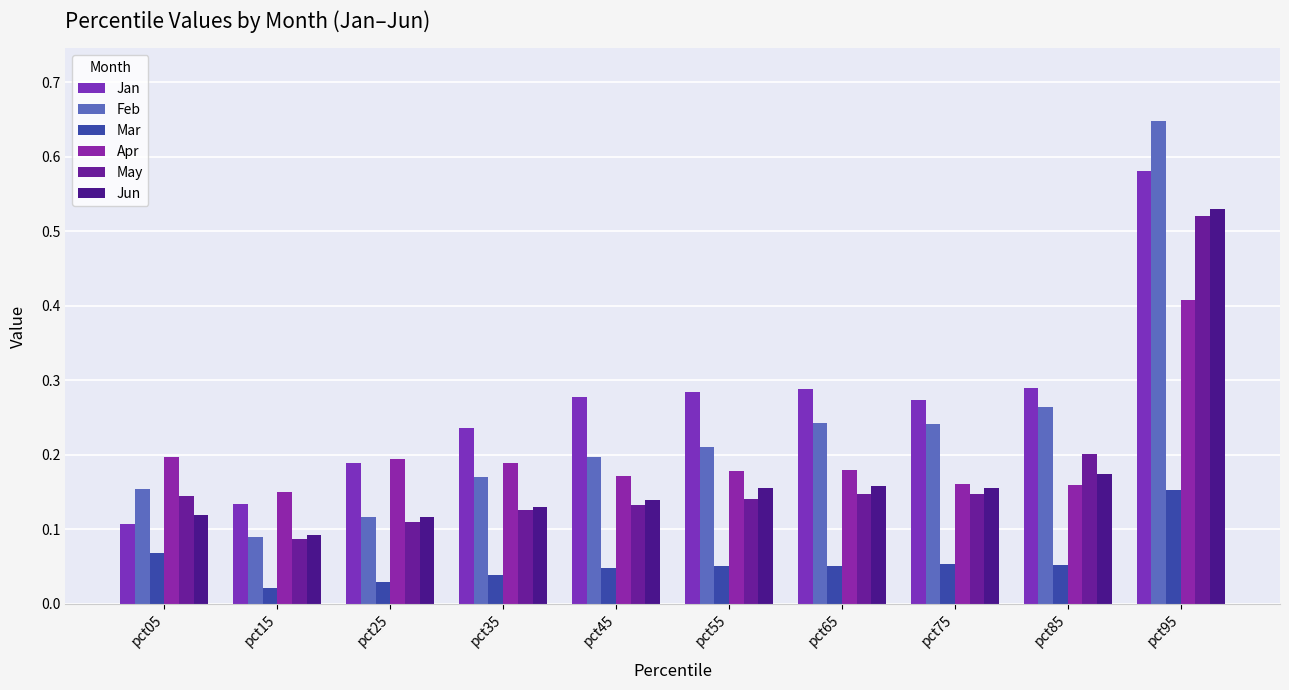

Which series has the largest total across all categories?

Jan